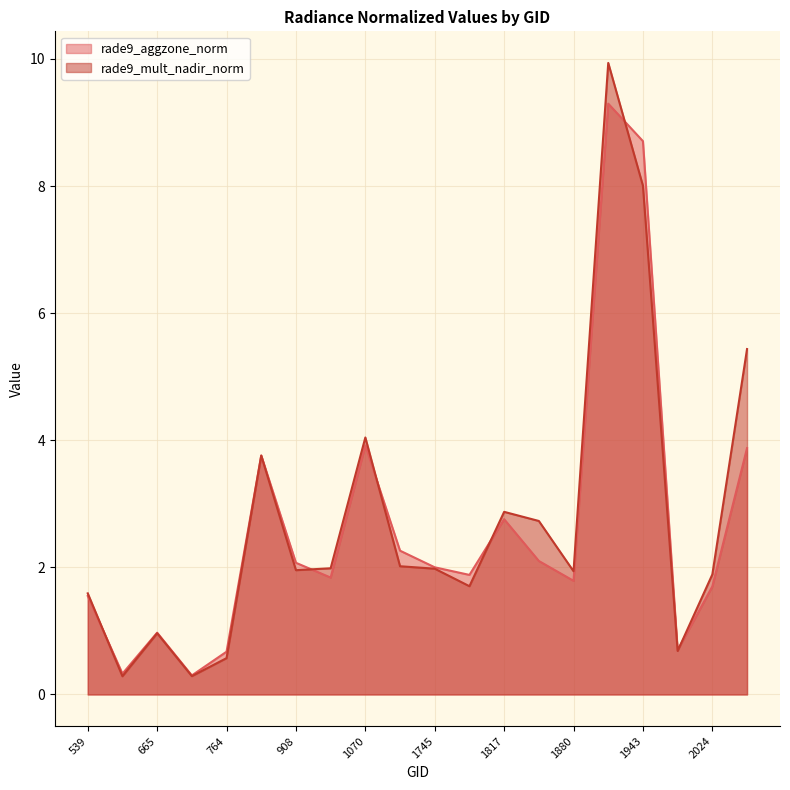

Between which two adjacent categories do rade9_aggzone_norm and rade9_mult_nadir_norm first intersect?

539 and 629